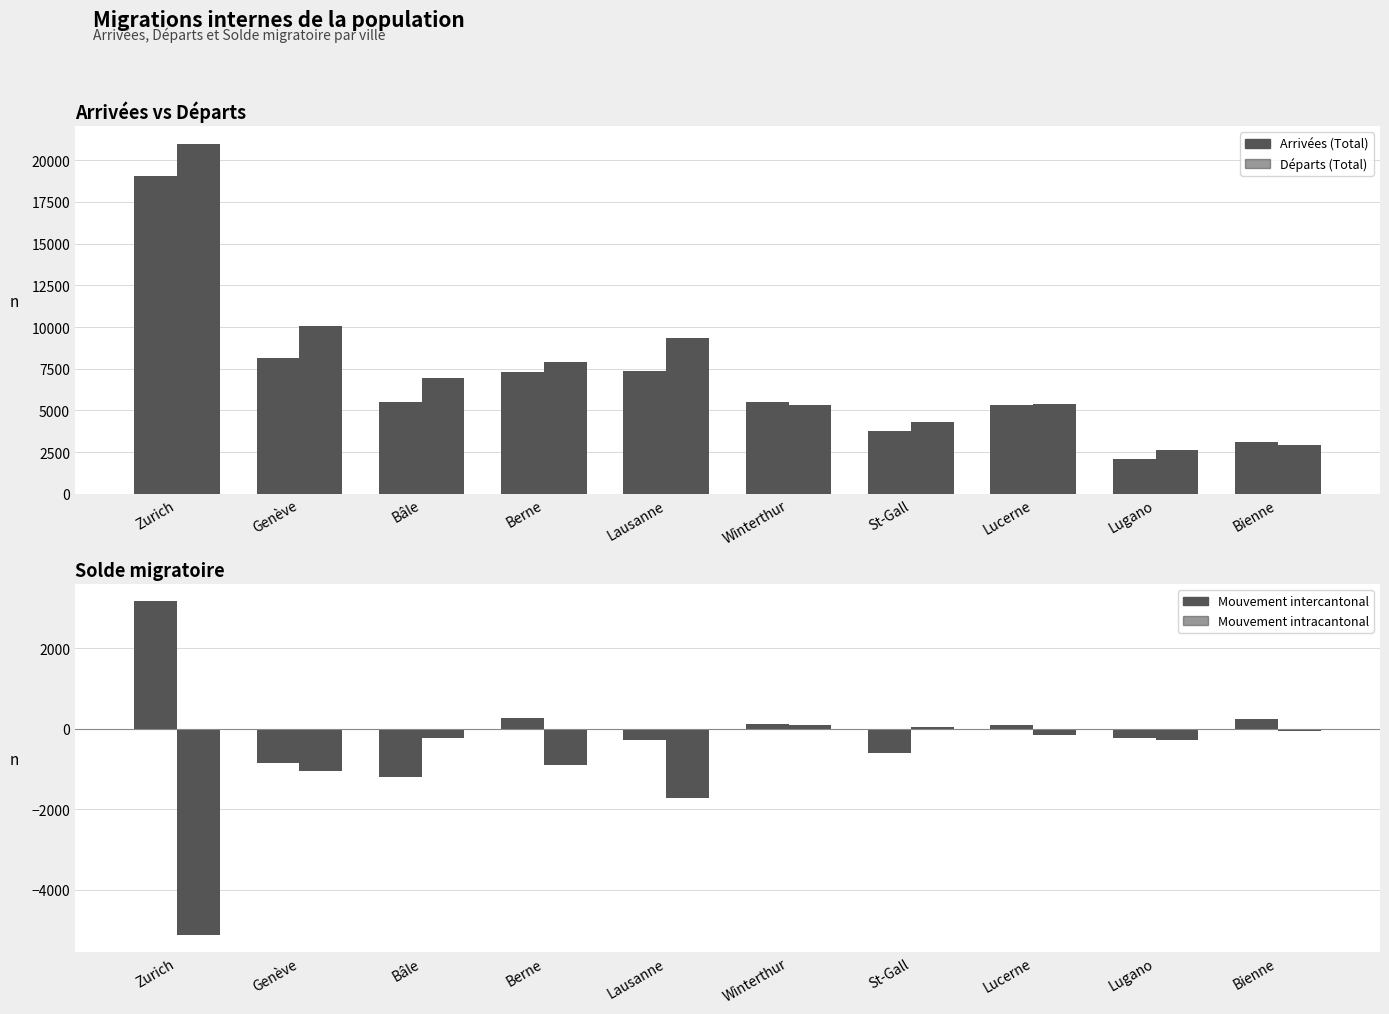

What is the label of the 3rd bar from the left?

Bâle